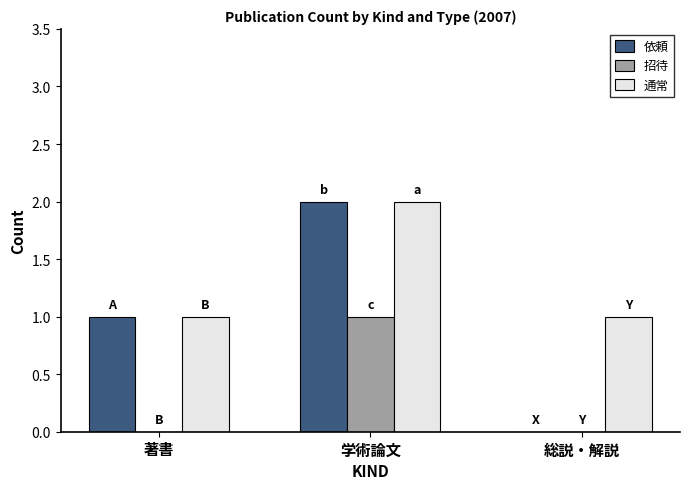

What is the difference between the 招待 values at 総説・解説 and 学術論文?

1